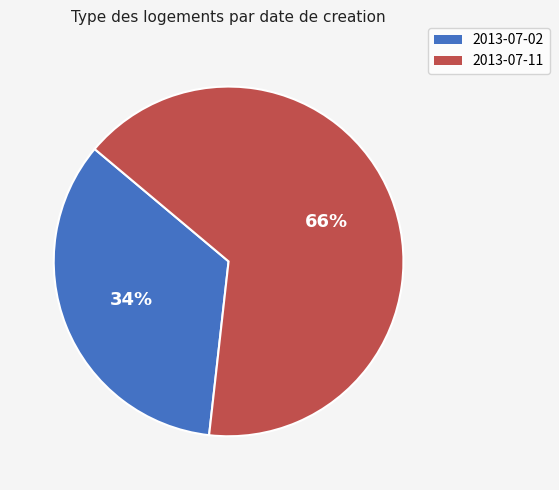

Does 2013-07-02 represent more than half of the total?

No